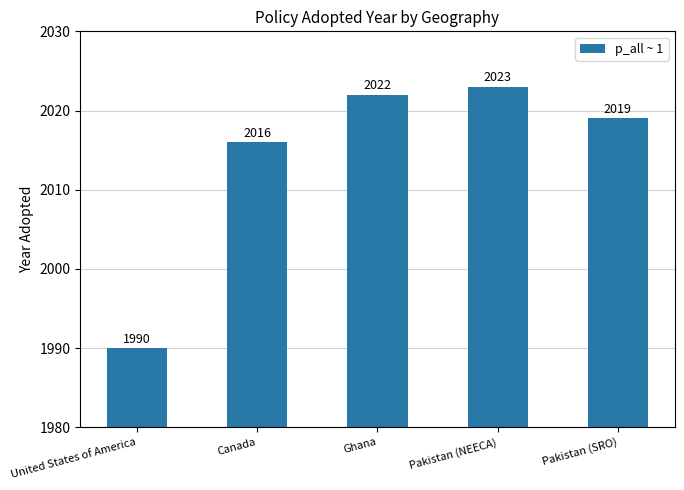

How many categories are shown in the chart?

5